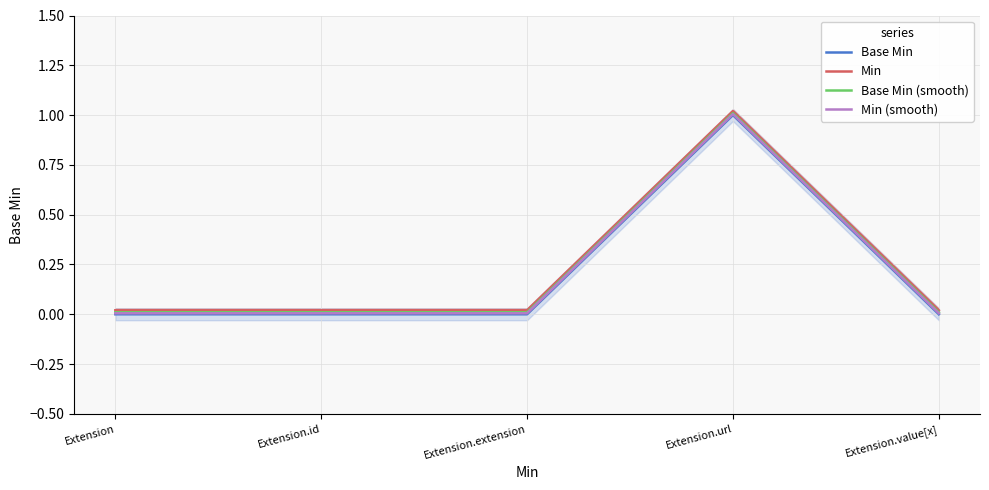

Which category has the lowest value in the Base Min series?

Extension